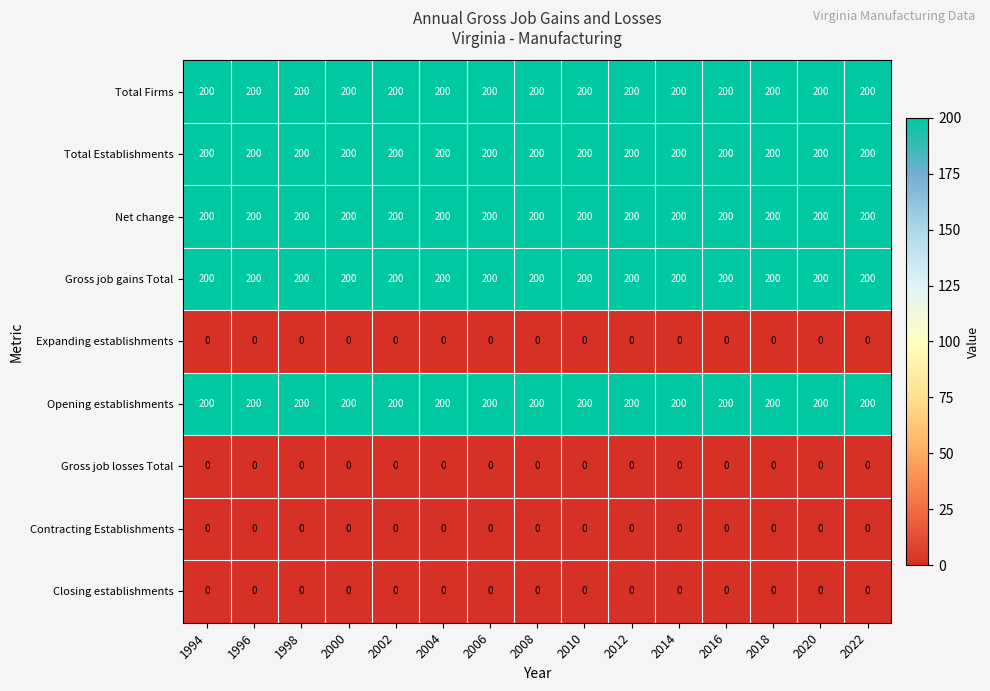

What is the spread (max minus min) of values at 2002?

200